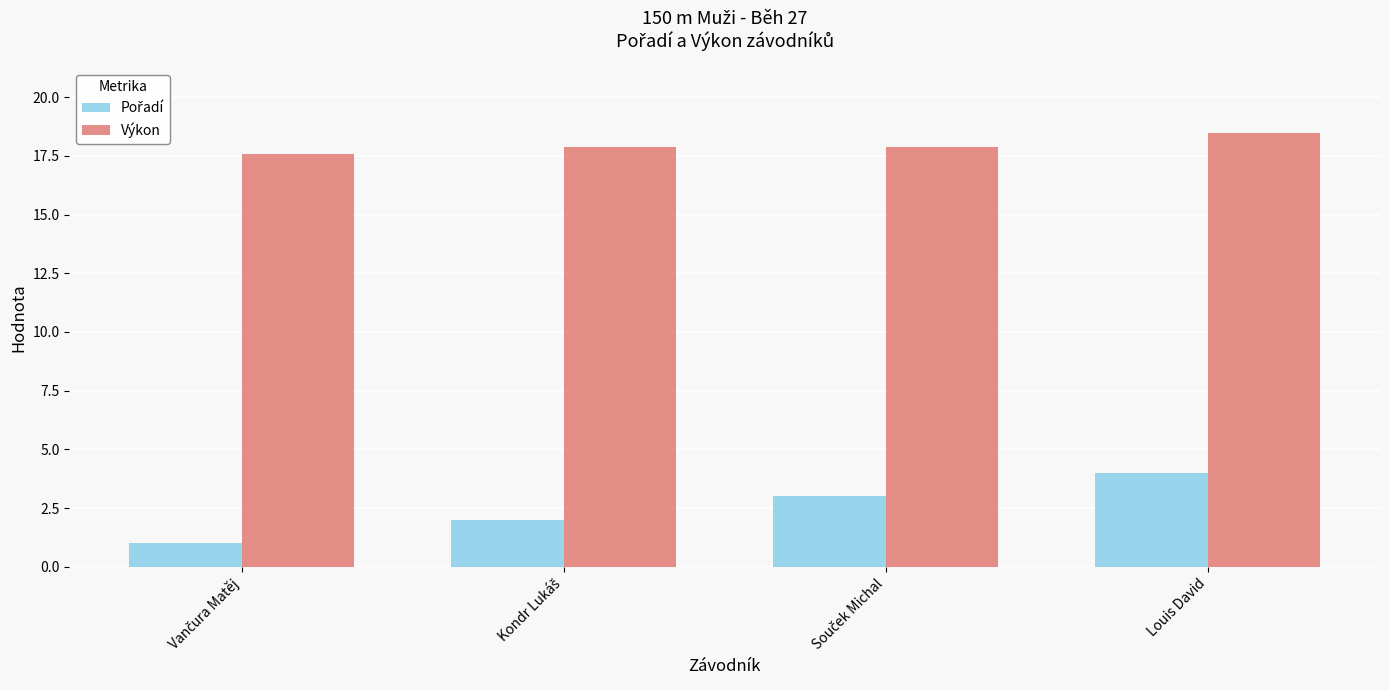

Which label corresponds to the largest value in the chart?

Louis David